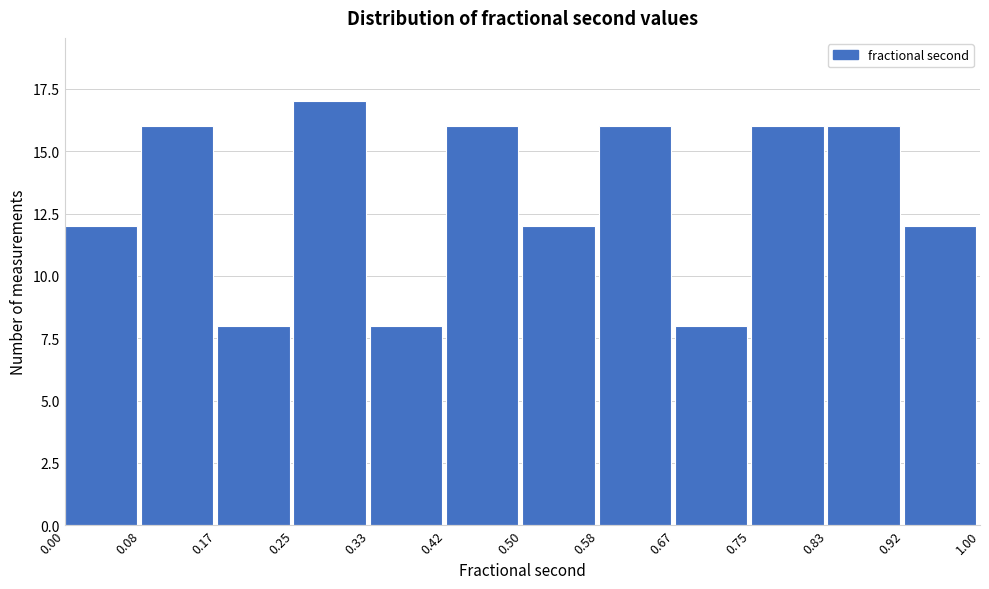

Reading left to right, transcribe this chart: for each bar, give the range it covers on the x-axis and its height. The values are not printed on the chart, so give them approximately, as read against the axis.

0.00 to 0.08: 12
0.08 to 0.17: 16
0.17 to 0.25: 8
0.25 to 0.33: 17
0.33 to 0.42: 8
0.42 to 0.50: 16
0.50 to 0.58: 12
0.58 to 0.67: 16
0.67 to 0.75: 8
0.75 to 0.83: 16
0.83 to 0.92: 16
0.92 to 1.00: 12